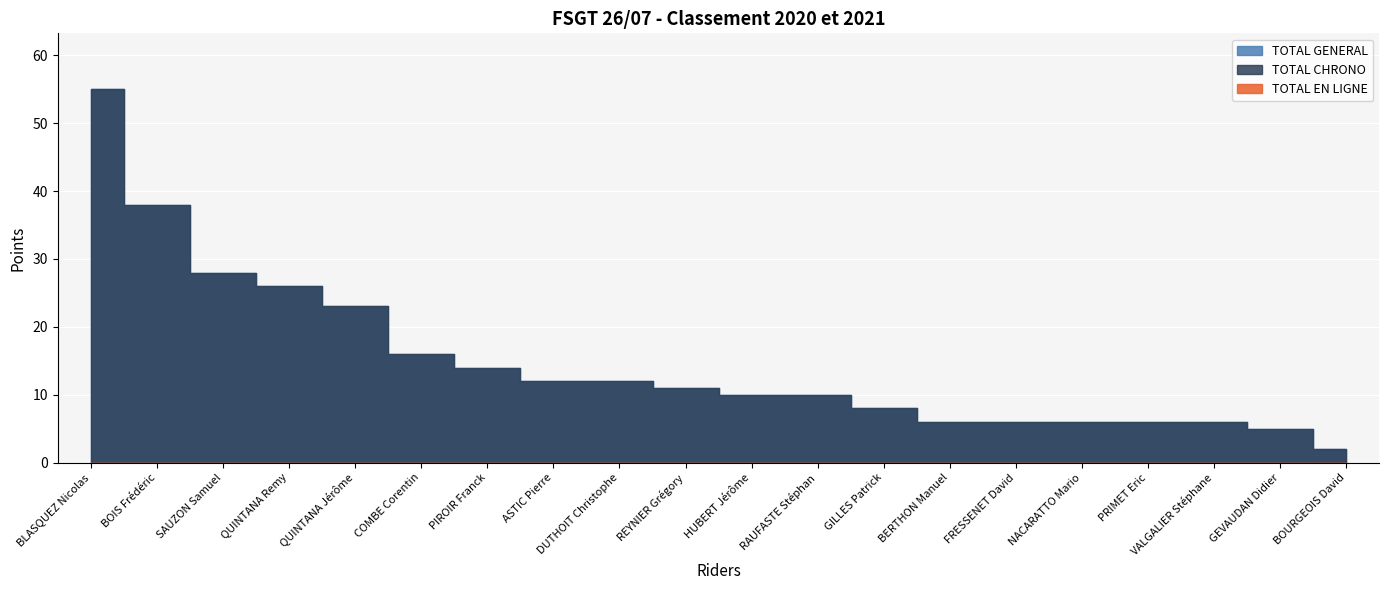

What is the difference between the highest and lowest values at BOURGEOIS David?

2